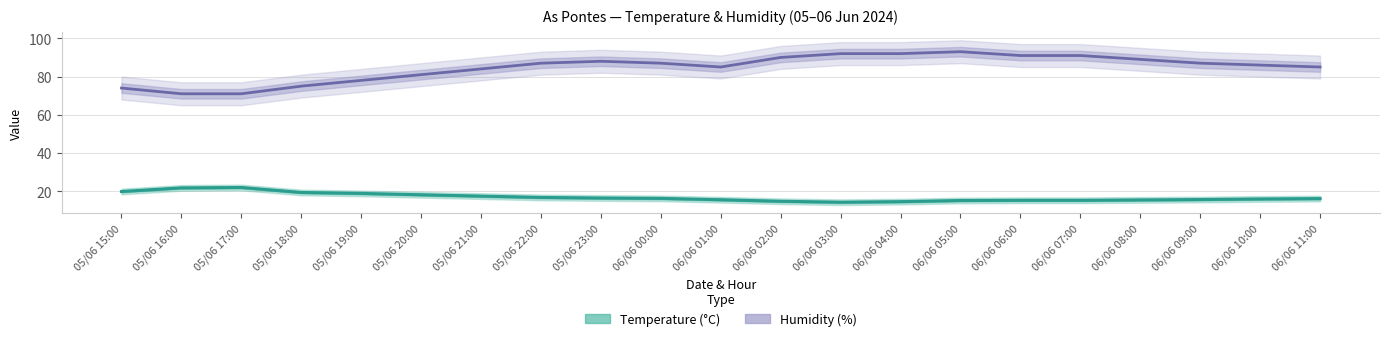

True or false: Temperature (°C) and Humidity (%) intersect in this chart.

False